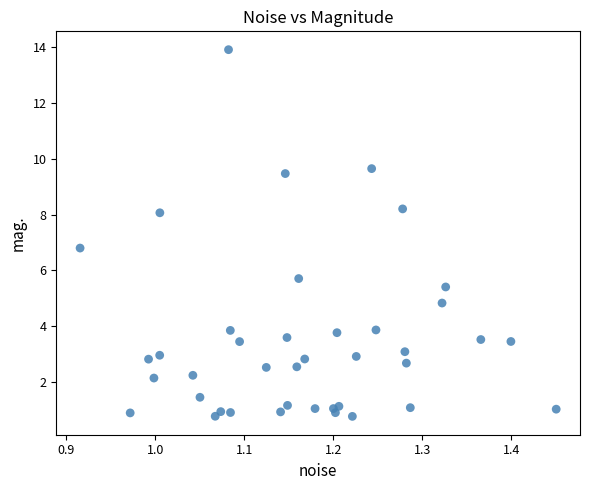

What is the range of Y values (max minus min)?

13.1